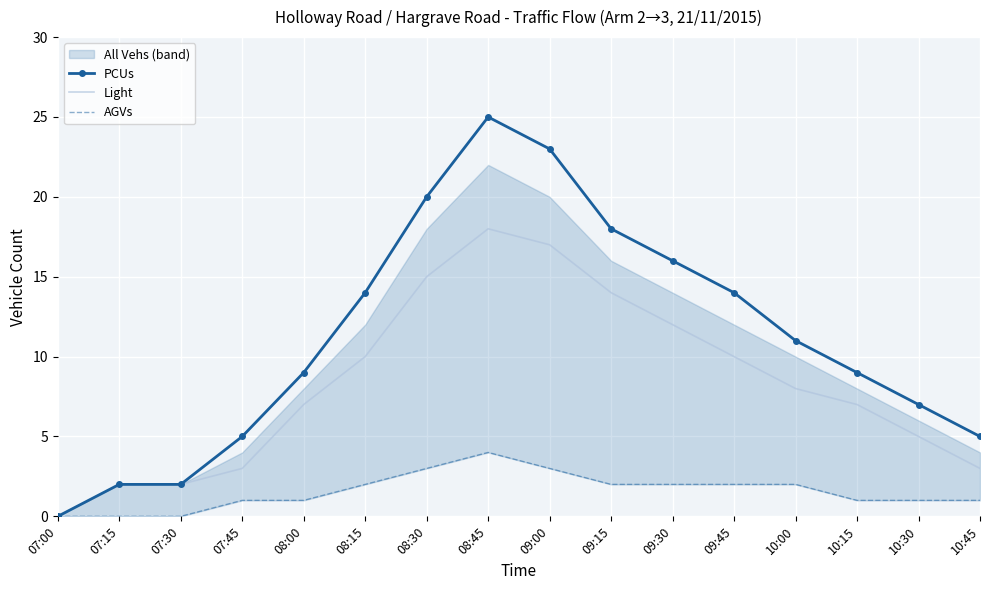

How many lines are shown in the chart?

3